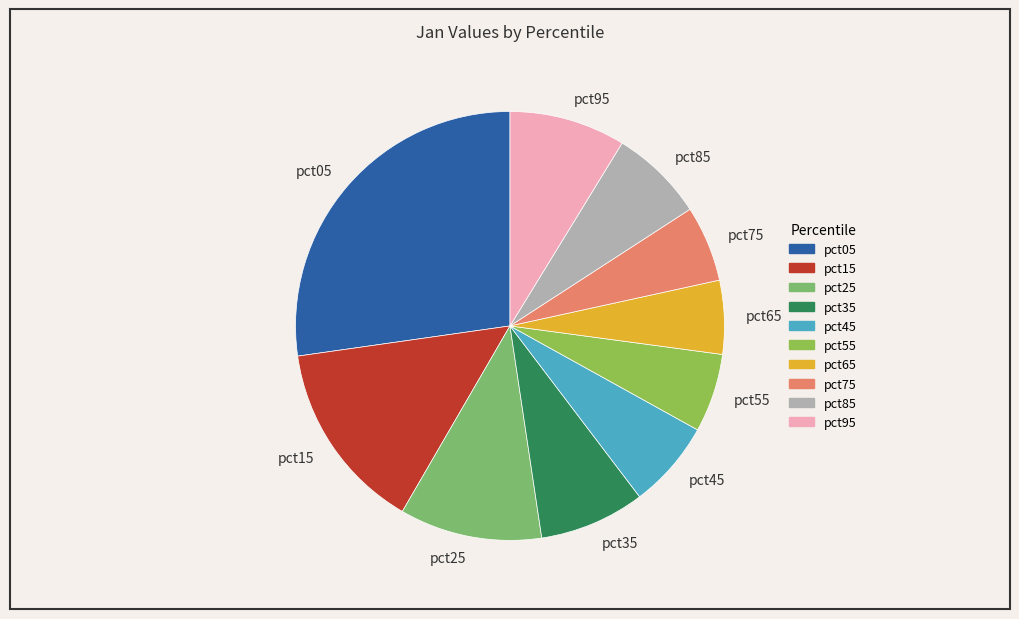

How many segments does this pie chart have?

10